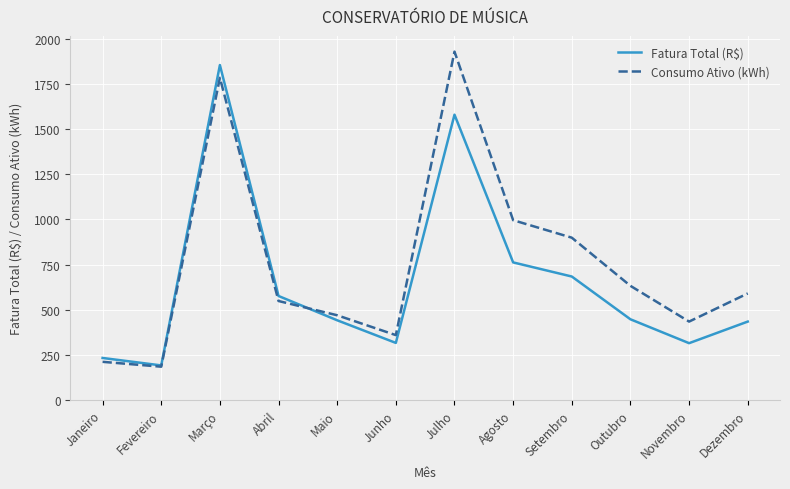

What is the spread (max minus min) of values at Janeiro?

21.4